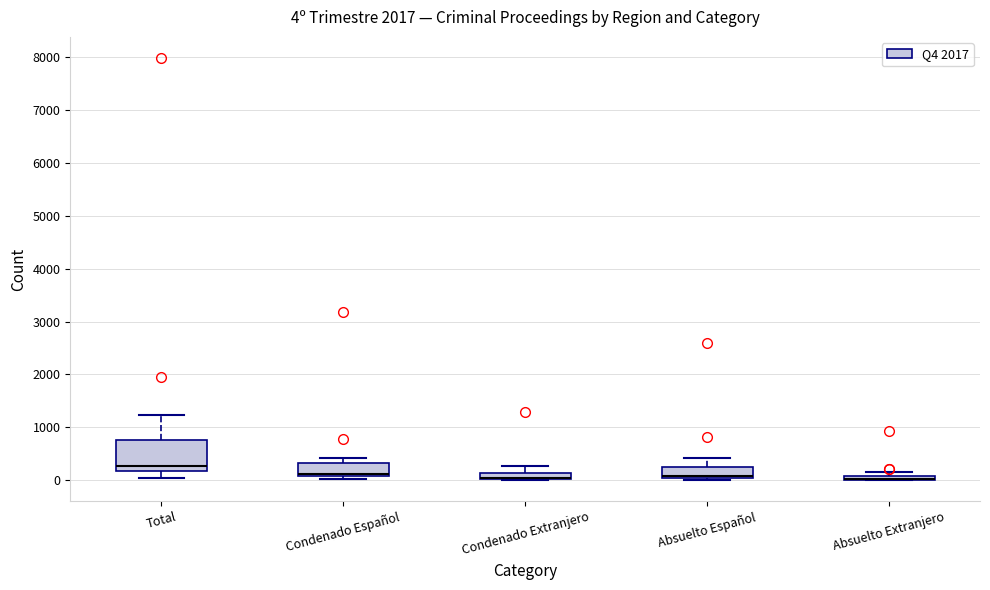

Comparing the boxes themselves (not the whiskers), which one is the tallest?

Total